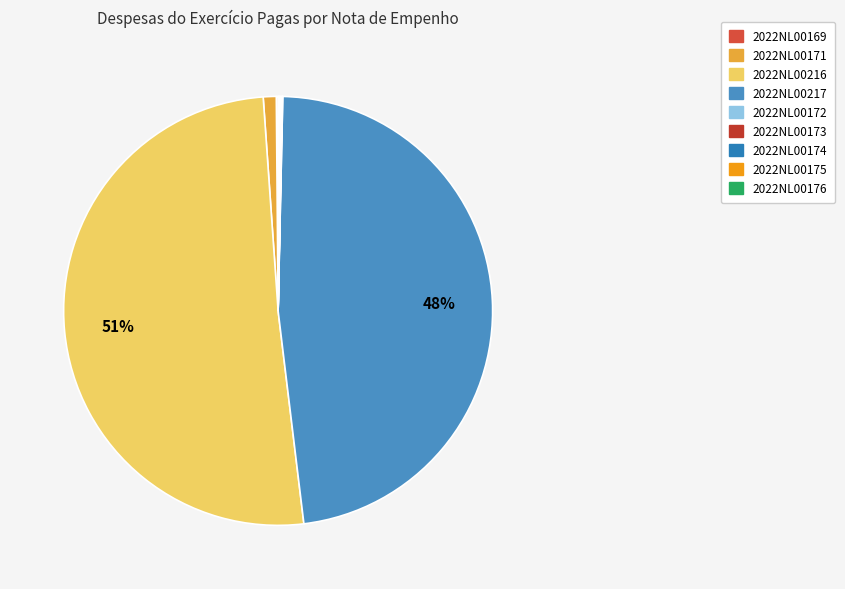

How many slices are in this pie chart?

9